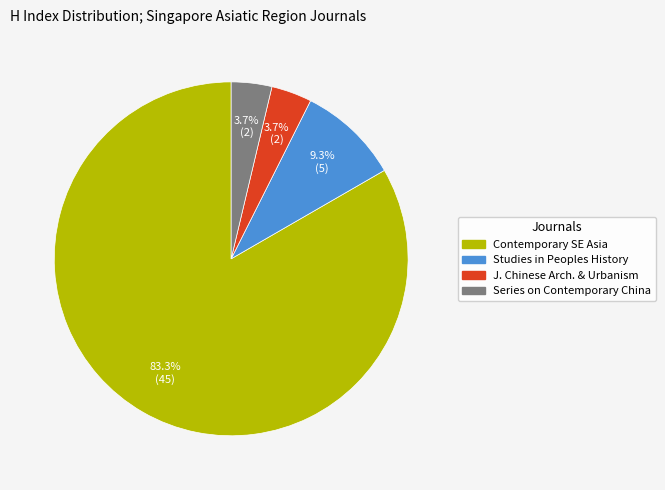

Does any single category account for the majority?

Yes